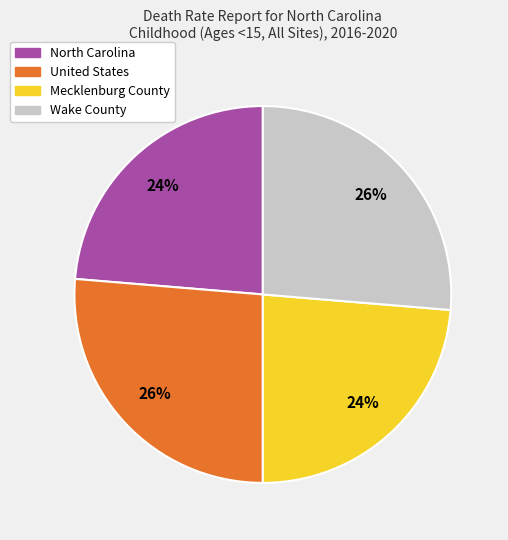

The United States slice represents 40% of the pie. True or false?

False